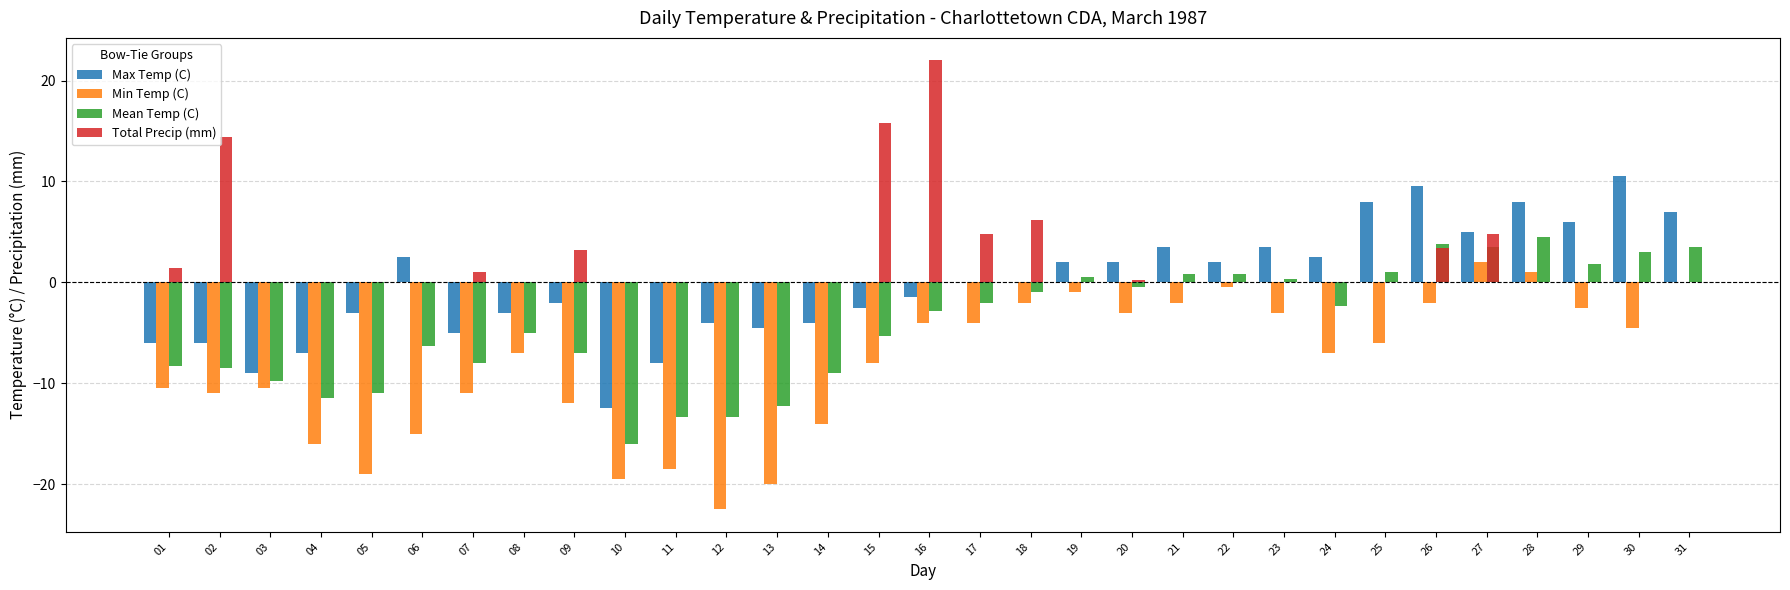

Is it true that Max Temp (C) equals -8.0 at 11?

True